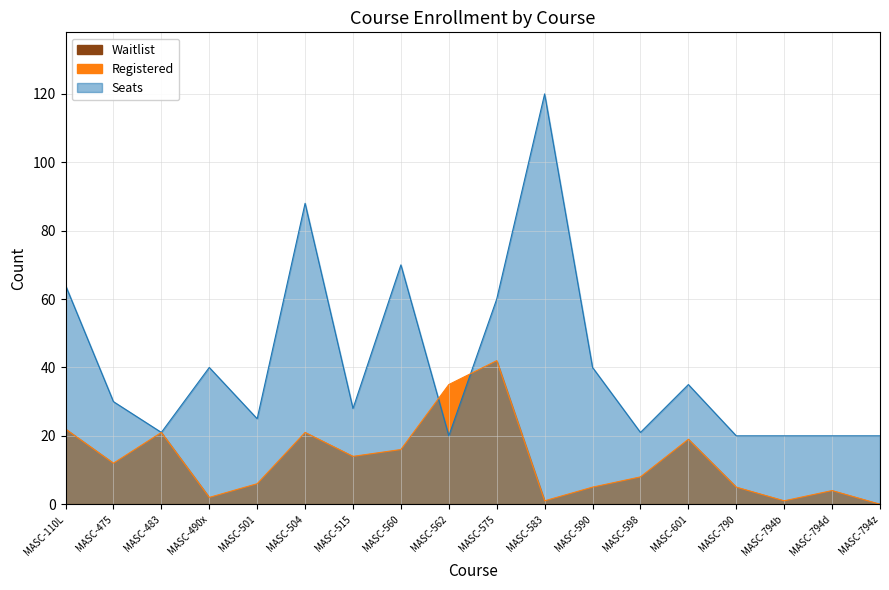

Which series has the largest total across all categories?

Seats